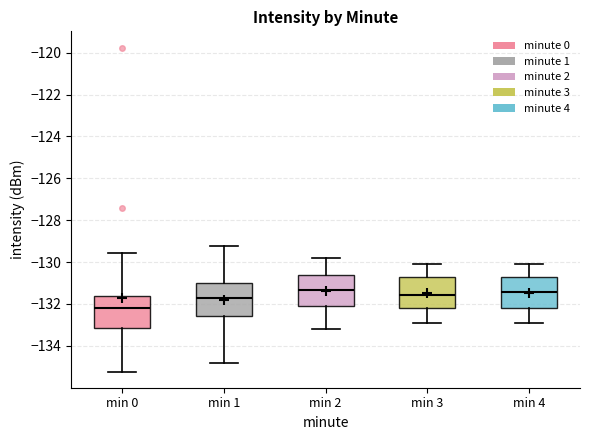

Reading left to right, transcribe this box plot: for each box, give where its median line is, the range the box spans, and where its two whiskers end, as read against the y-axis. The values are not printed on the chart, so give them approximately, as read against the axis.

min 0: median -132.2, box -133.2 to -131.6, whiskers -135.2 to -129.6
min 1: median -131.8, box -132.6 to -131.0, whiskers -134.8 to -129.2
min 2: median -131.4, box -132.0 to -130.6, whiskers -133.2 to -129.8
min 3: median -131.6, box -132.2 to -130.8, whiskers -132.8 to -130.0
min 4: median -131.4, box -132.2 to -130.8, whiskers -132.8 to -130.0